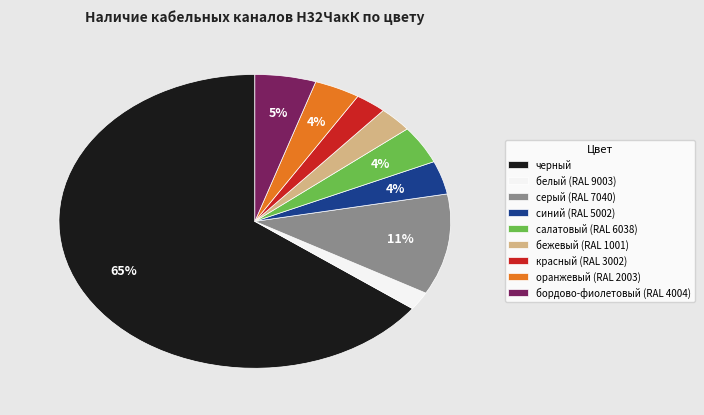

To the nearest percent, what is the combined percentage of бордово-фиолетовый (RAL 4004) and салатовый (RAL 6038)?

9%